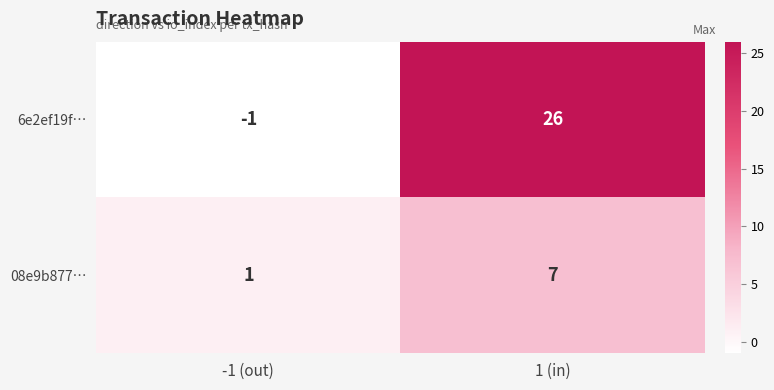

What is the spread (max minus min) of values at -1 (out)?

2